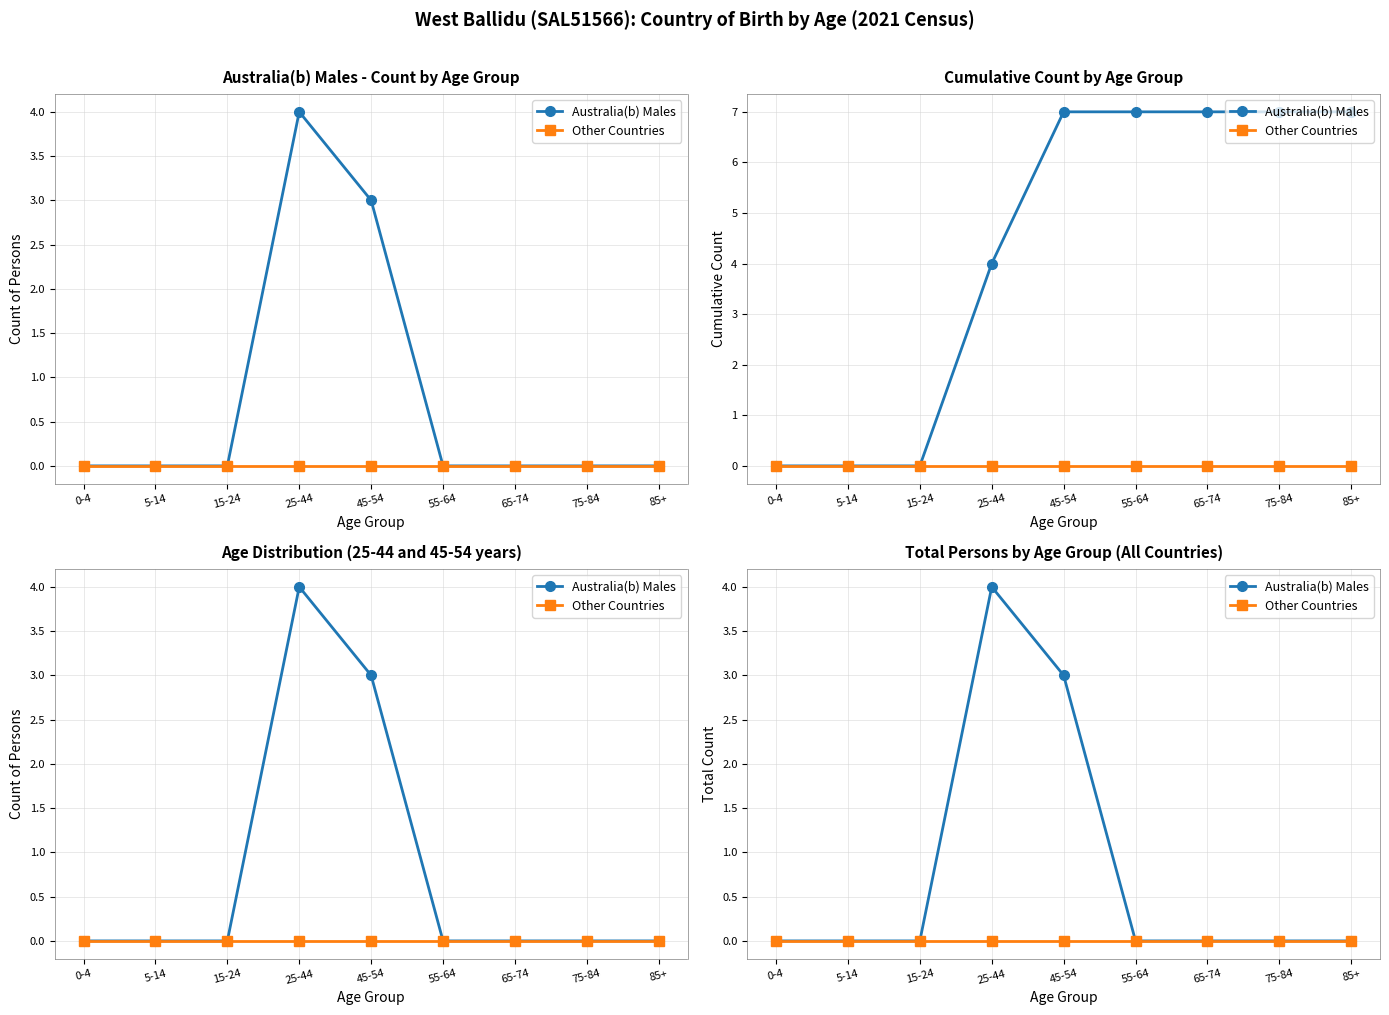

Reading left to right, list all the values displayed in this chart.

Australia(b) Males: 0	0	0	4	3	0	0	0	0
Other Countries: 0	0	0	0	0	0	0	0	0